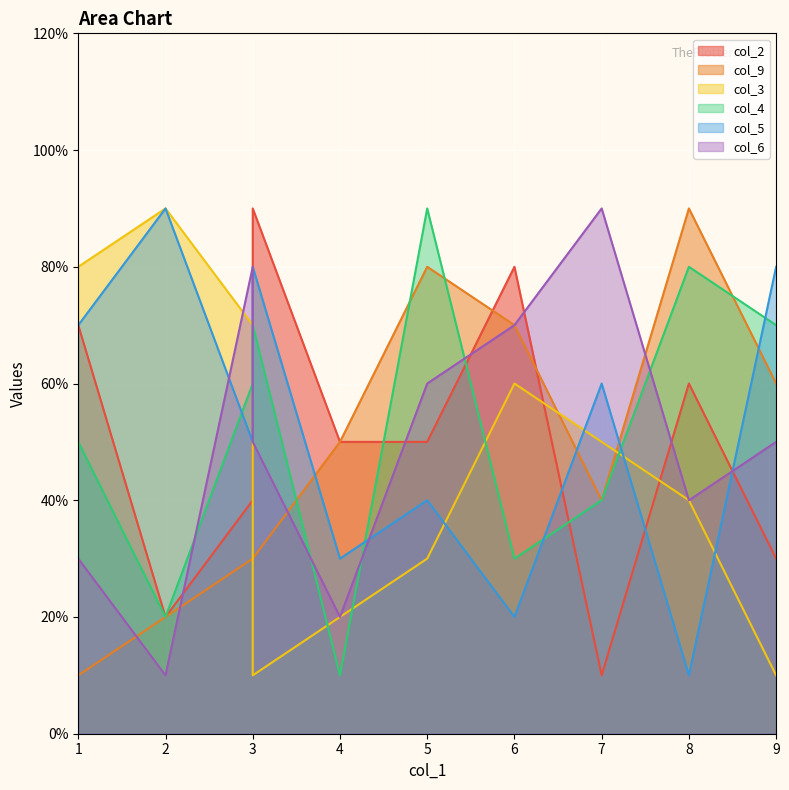

Is it true that col_6 equals 7 at 6?

True